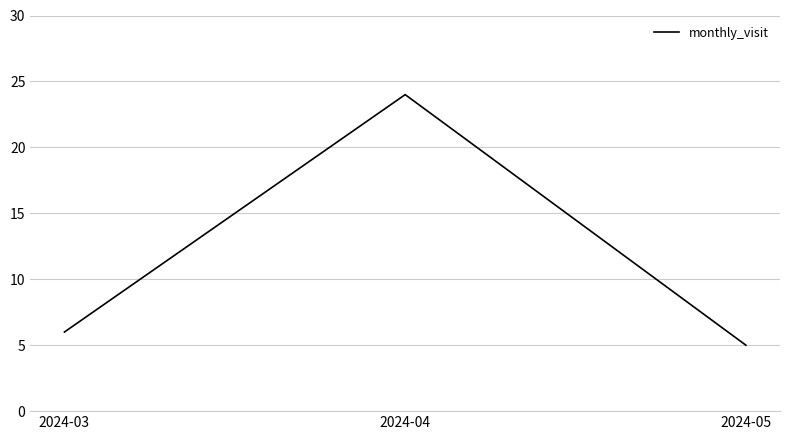

Which category has the highest value across all series?

2024-04